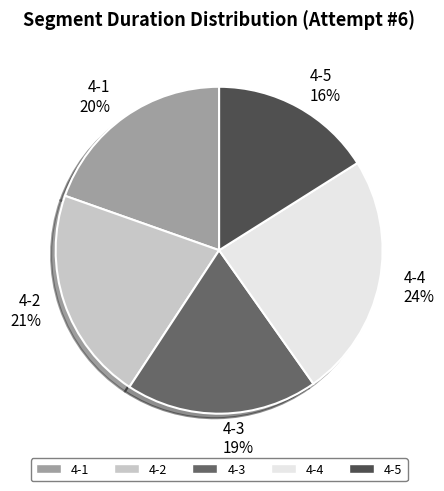

Does any single category account for the majority?

No